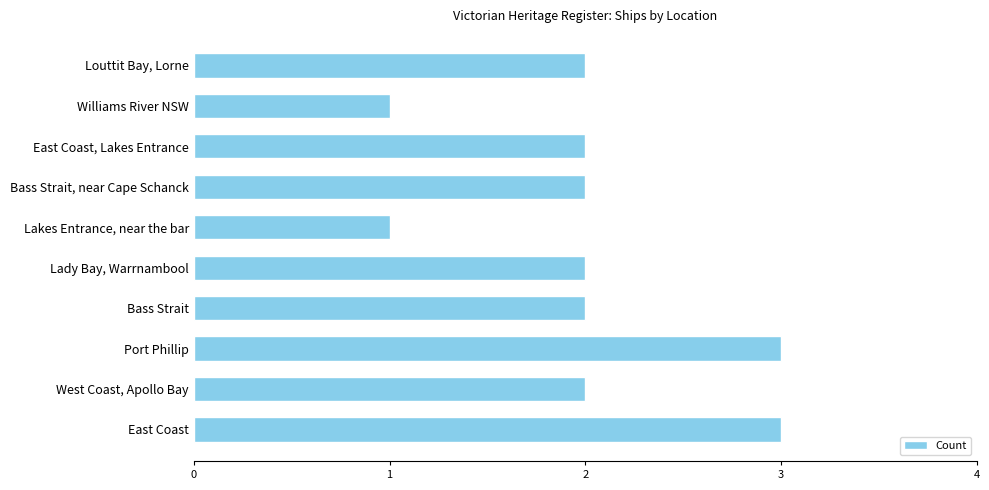

What is the minimum value shown in the chart?

1